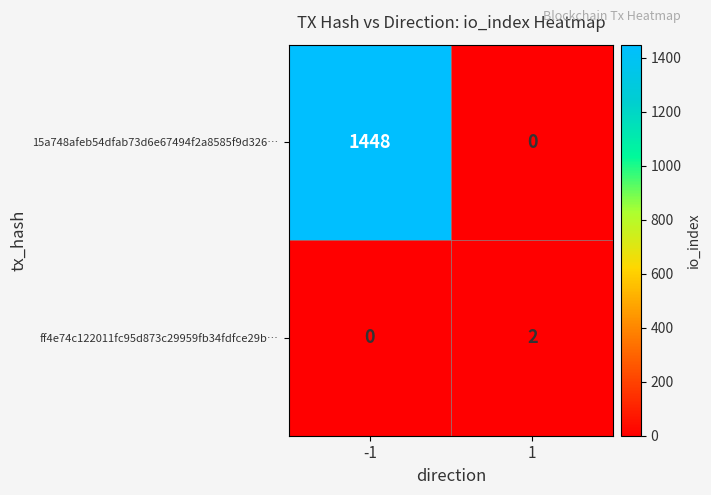

Is it true that 15a748afeb54dfab73d6e67494f2a8585f9d326… equals 1448 at -1?

True